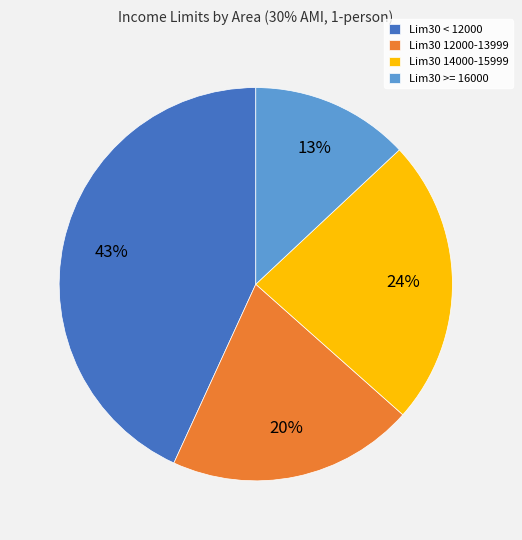

Does Lim30 12000-13999 account for over 50% of the chart?

No